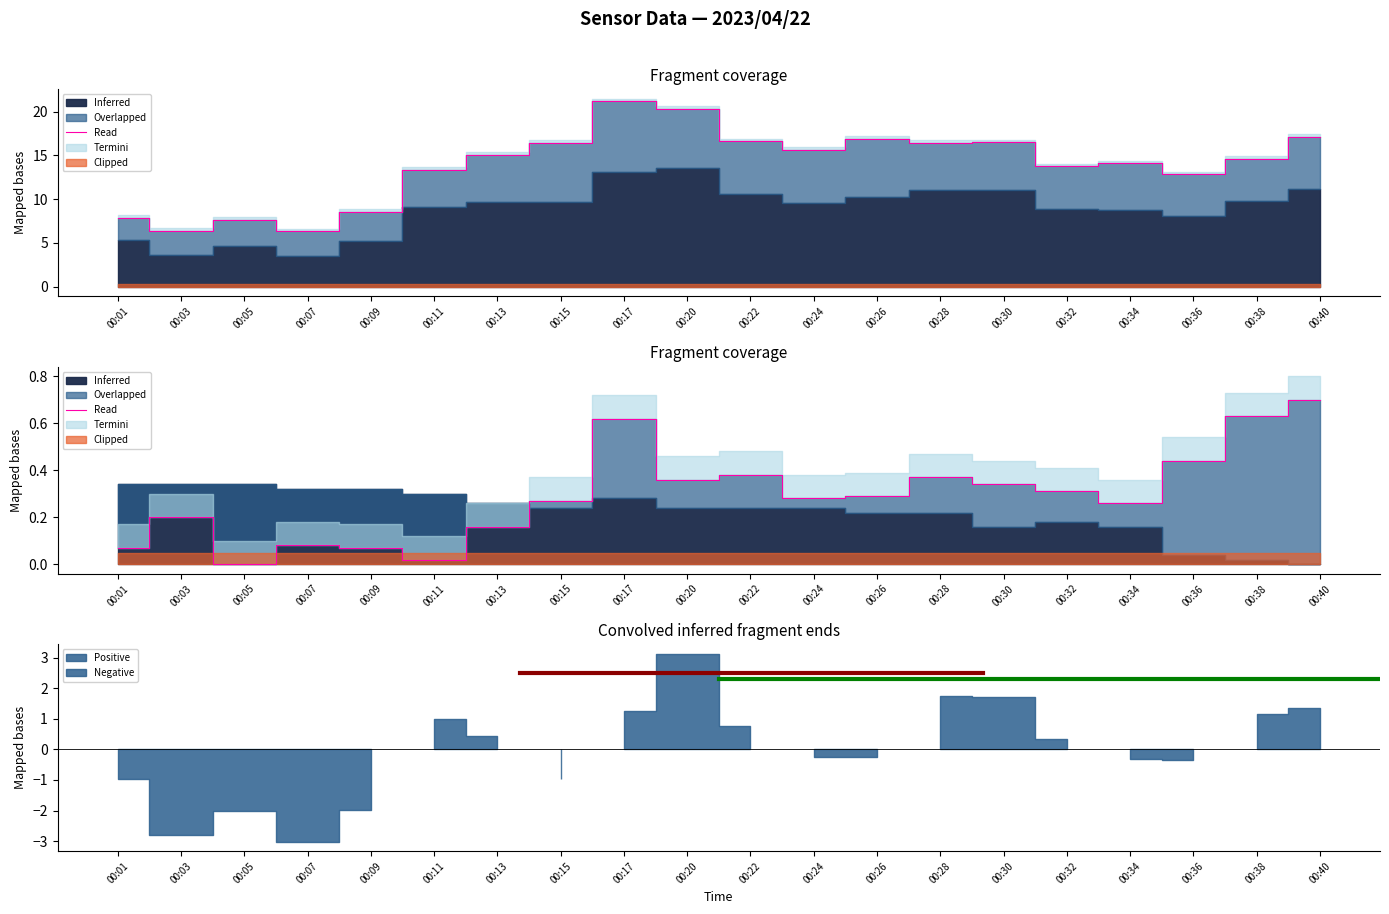

What is the change in value from 00:07 to 00:11?

-0.1